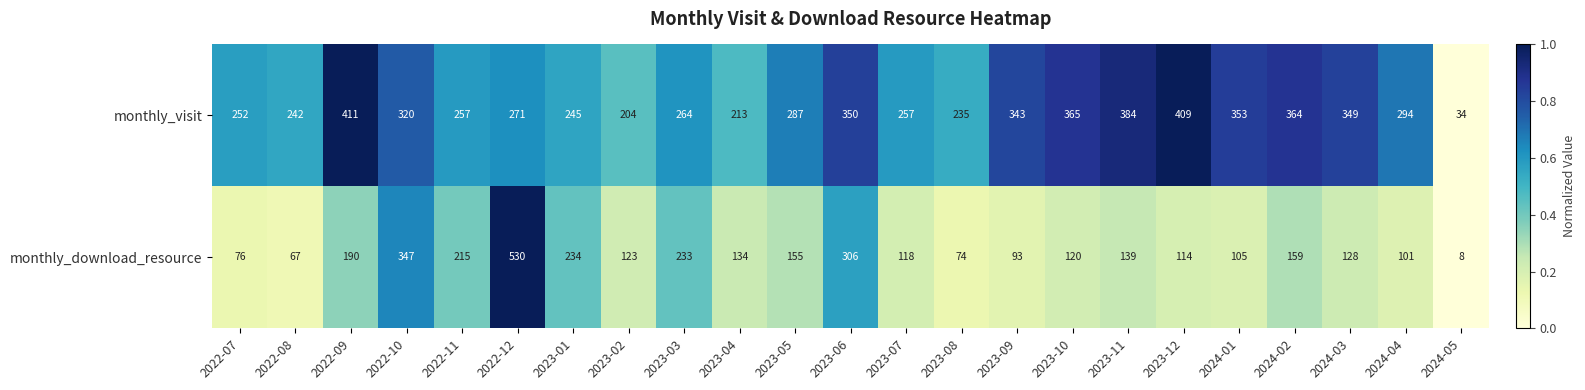

Is the value of monthly_download_resource at 2023-06 greater than the value of monthly_visit at 2022-10?

No